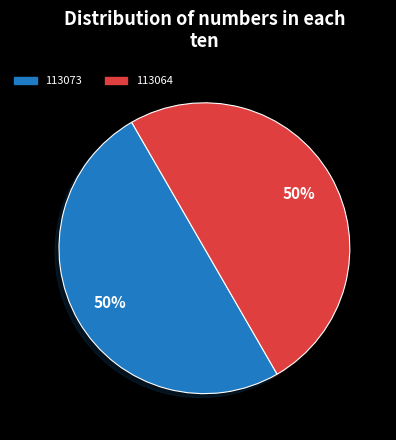

How many segments does this pie chart have?

2